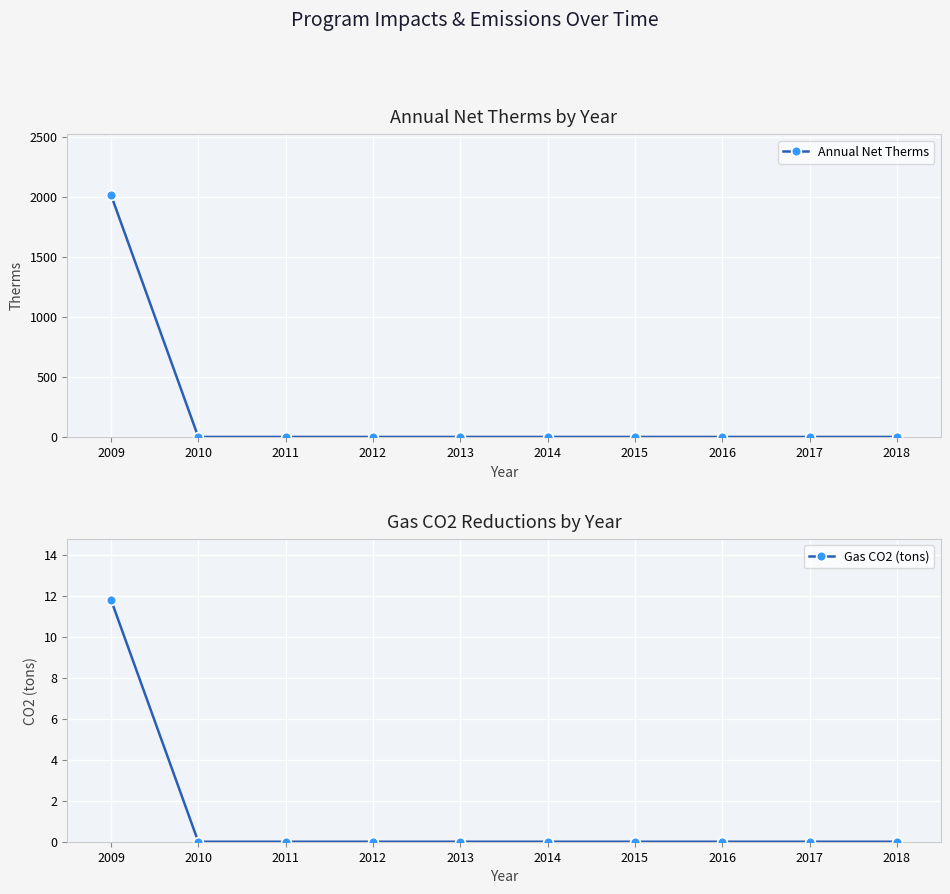

What is the maximum value shown in the chart?

2018.4